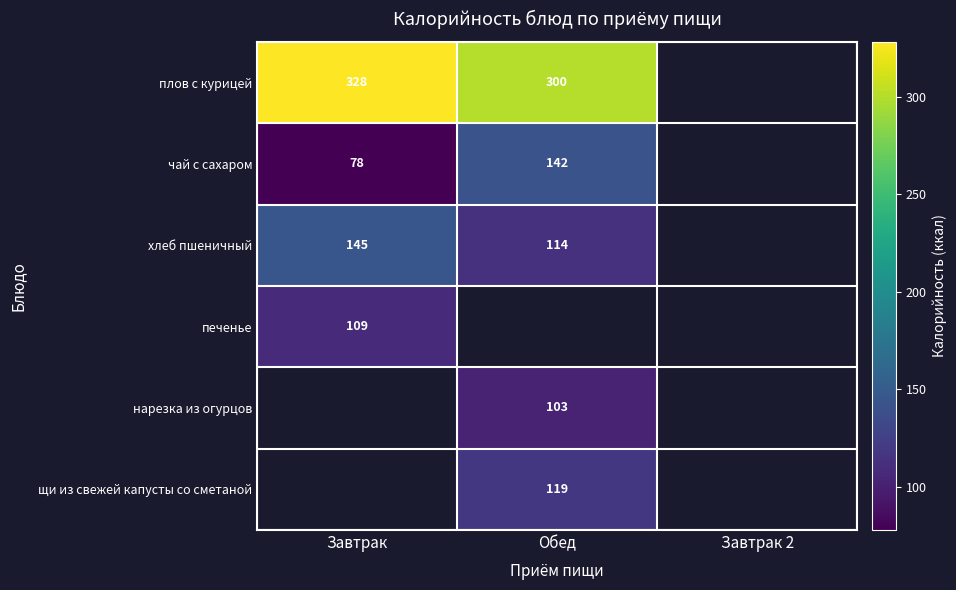

How many data points does each series have?

3